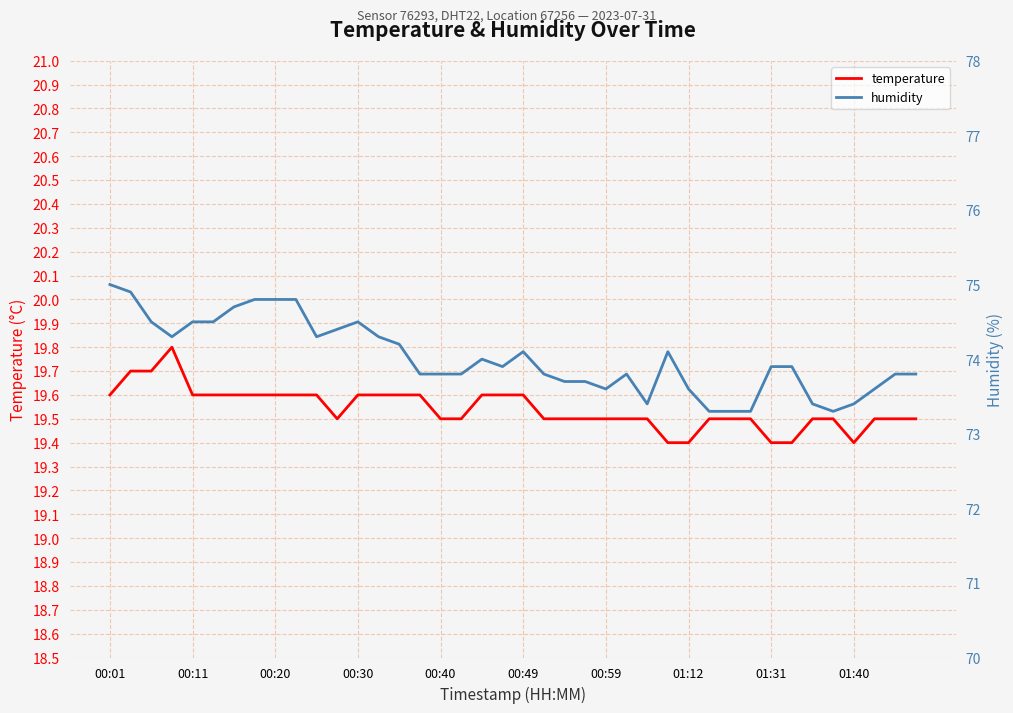

True or false: temperature has a value of 6.3 at 00:30.

False